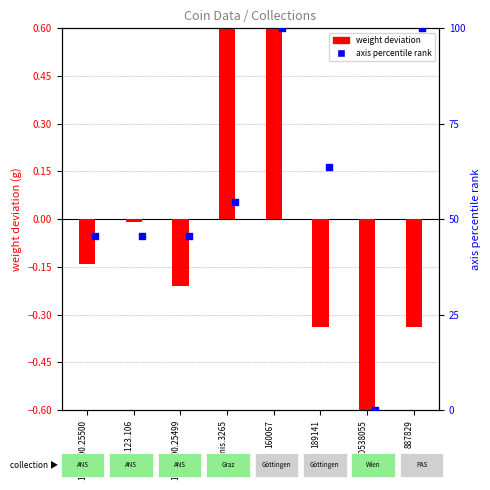

Is the value of axis percentile rank at 887829 greater than the value of weight centered at 887829?

Yes